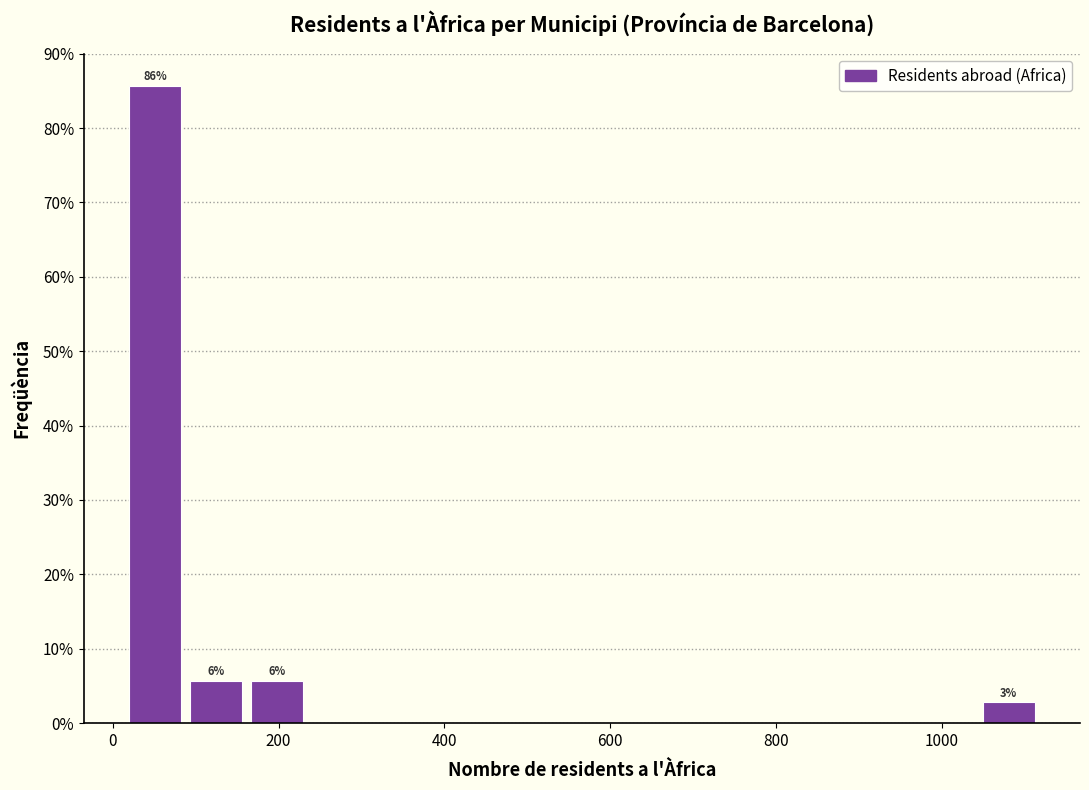

Read against the x-axis, roughly where is the centre of the tallest bar?

60